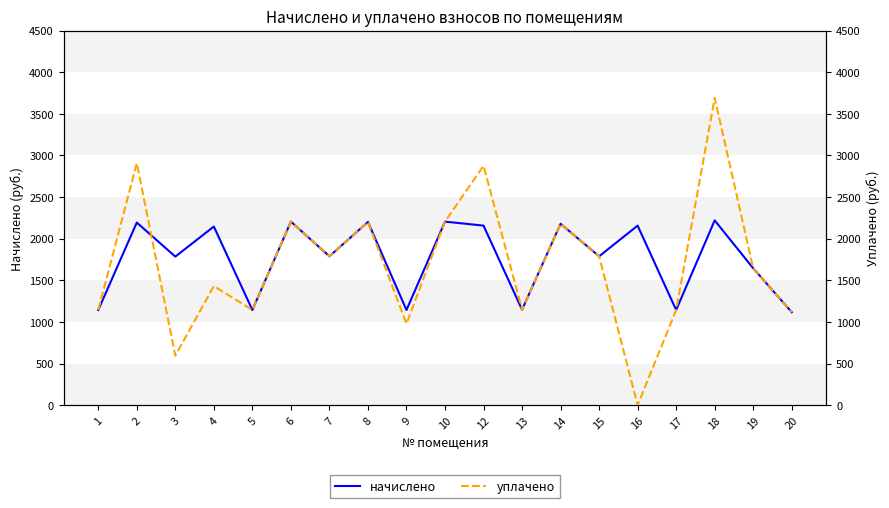

Is it true that уплачено equals 1430.6 at 4?

True